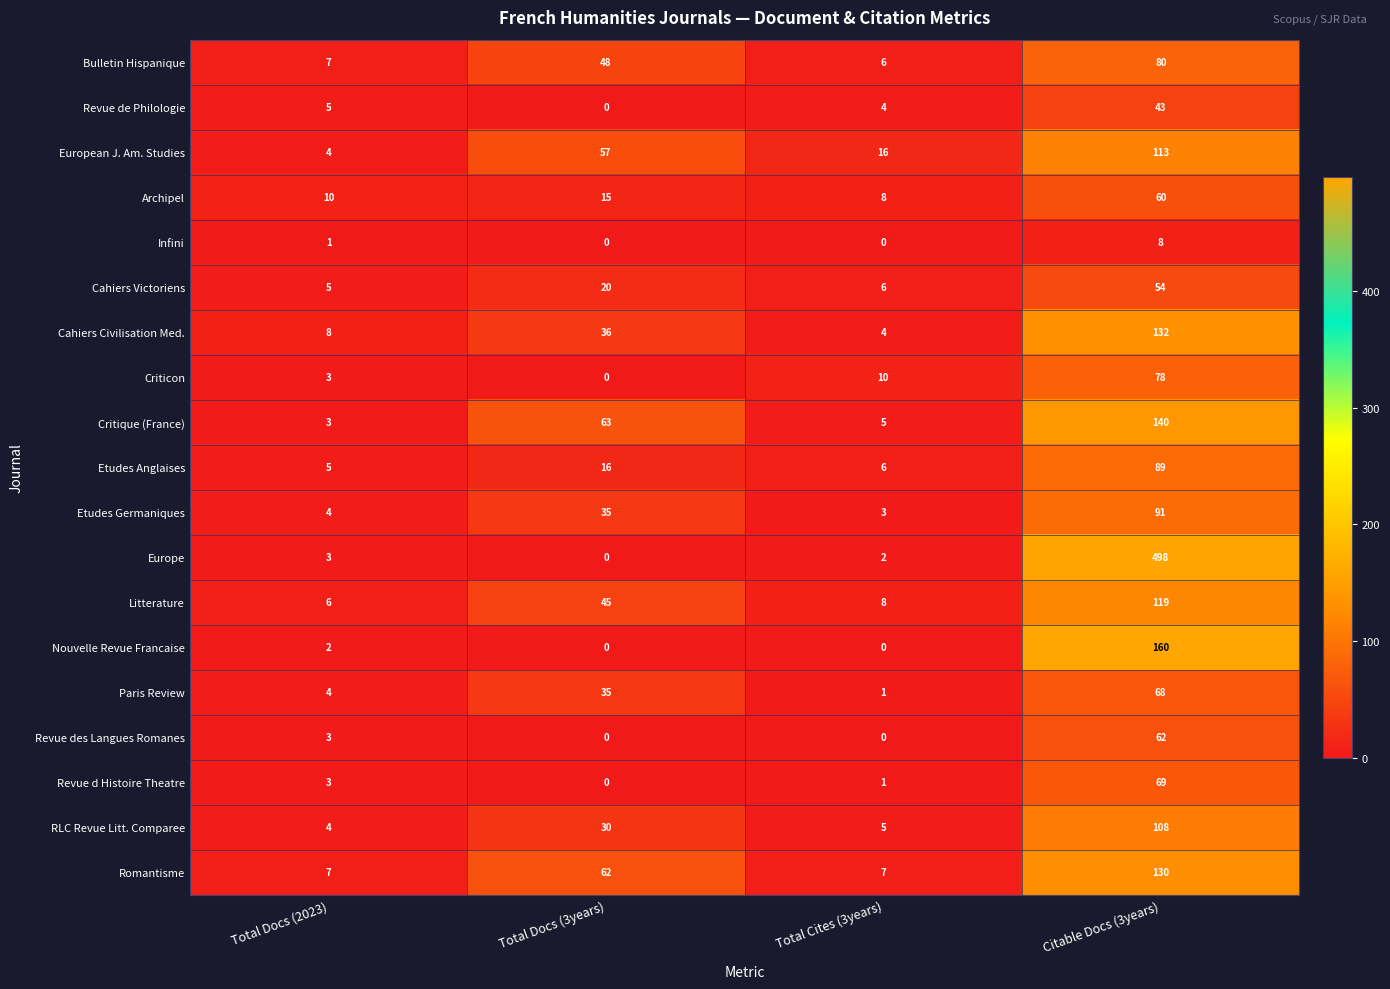

At Citable Docs (3years), list the series in order from smallest to largest.

Infini, Revue de Philologie, Cahiers Victoriens, Archipel, Revue des Langues Romanes, Paris Review, Revue d Histoire Theatre, Criticon, Bulletin Hispanique, Etudes Anglaises, Etudes Germaniques, RLC Revue Litt. Comparee, European J. Am. Studies, Litterature, Romantisme, Cahiers Civilisation Med., Critique (France), Nouvelle Revue Francaise, Europe